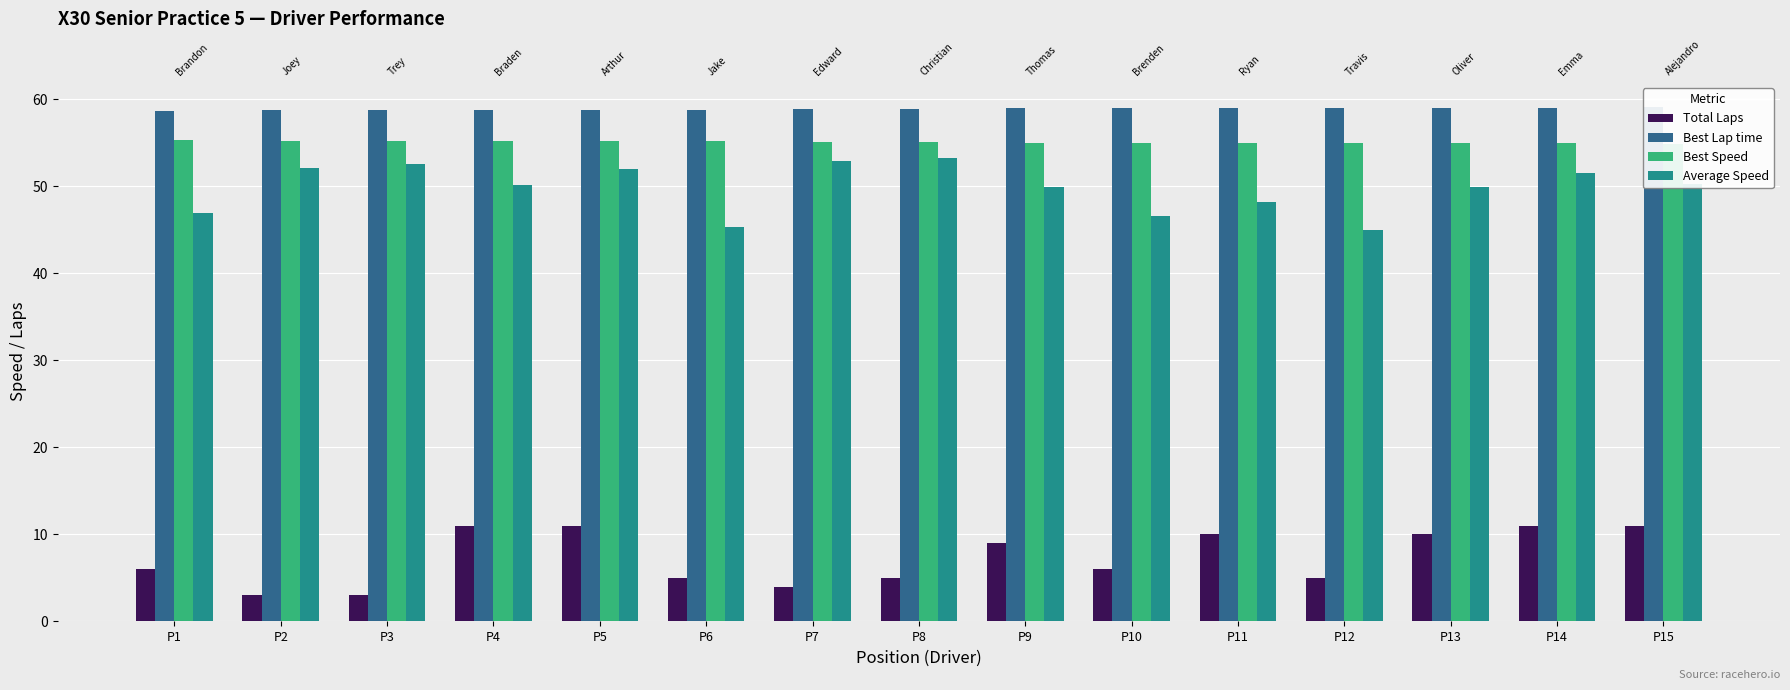

Is the value of Best Lap time at P11 greater than the value of Total Laps at P1?

Yes